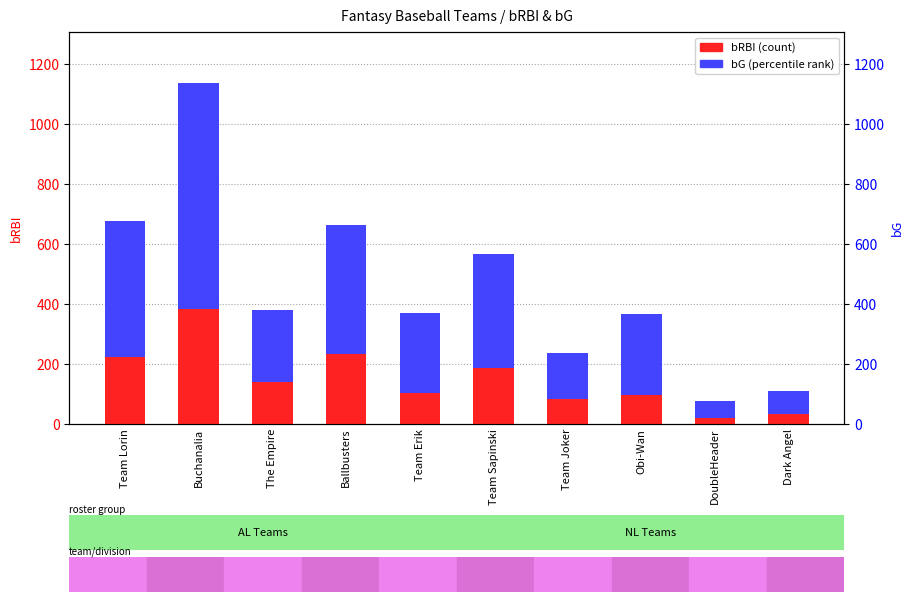

What is the difference between the maximum and second lowest values in the bRBI (count) series?

350